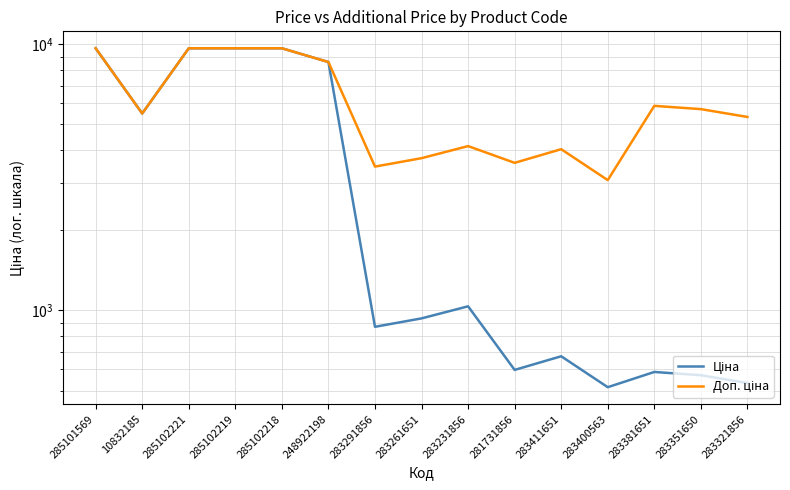

Which series has the largest range (max minus min)?

Ціна